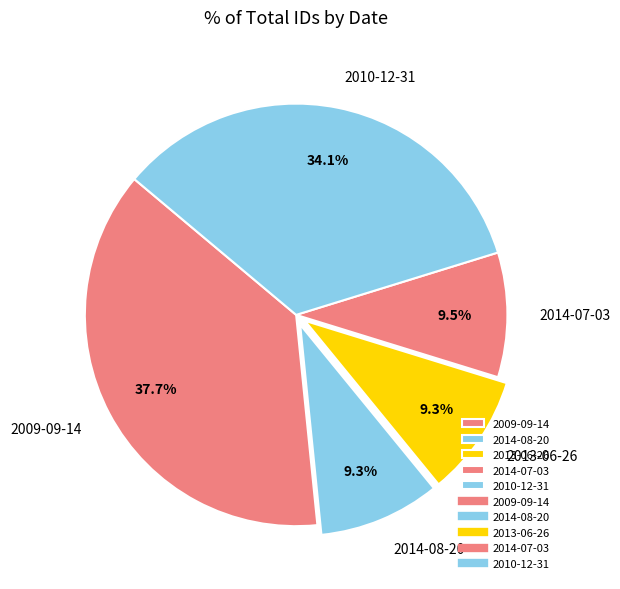

Which category has the biggest portion of the pie?

2009-09-14